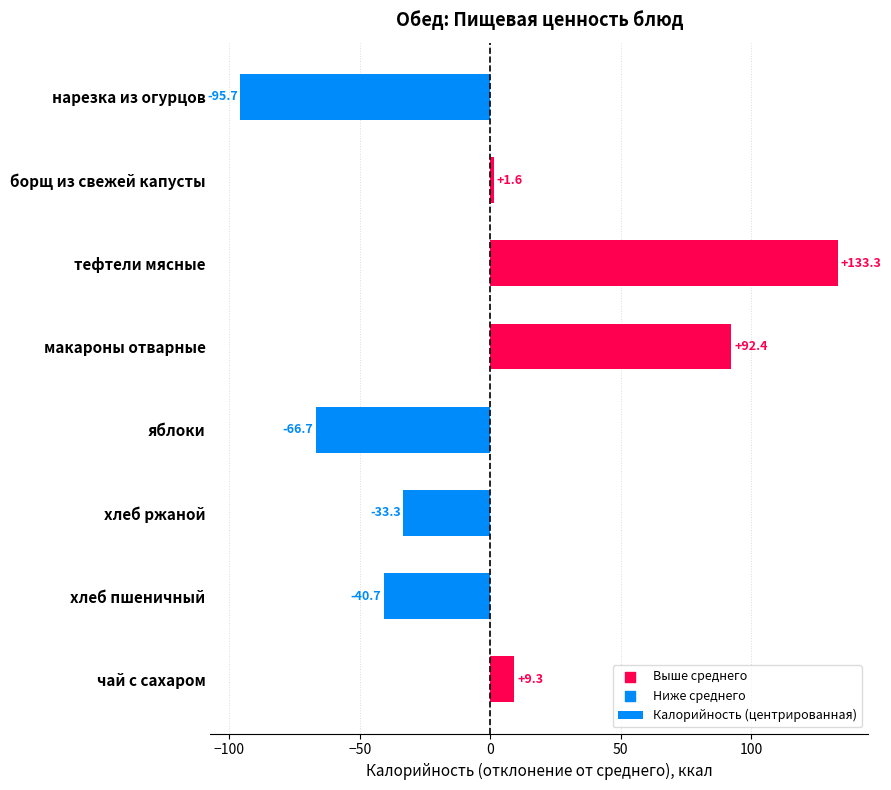

Which has a higher value, хлеб пшеничный or чай с сахаром?

чай с сахаром